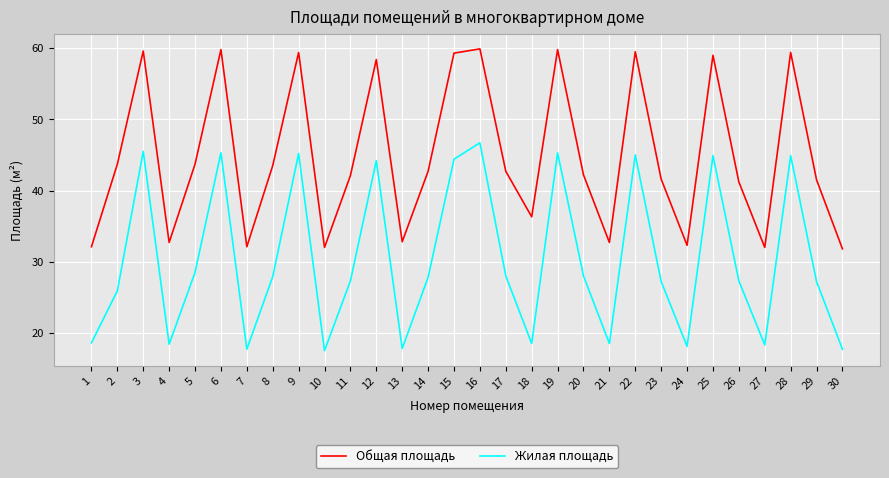

Is the value of Общая площадь at 12 greater than the value of Жилая площадь at 23?

Yes